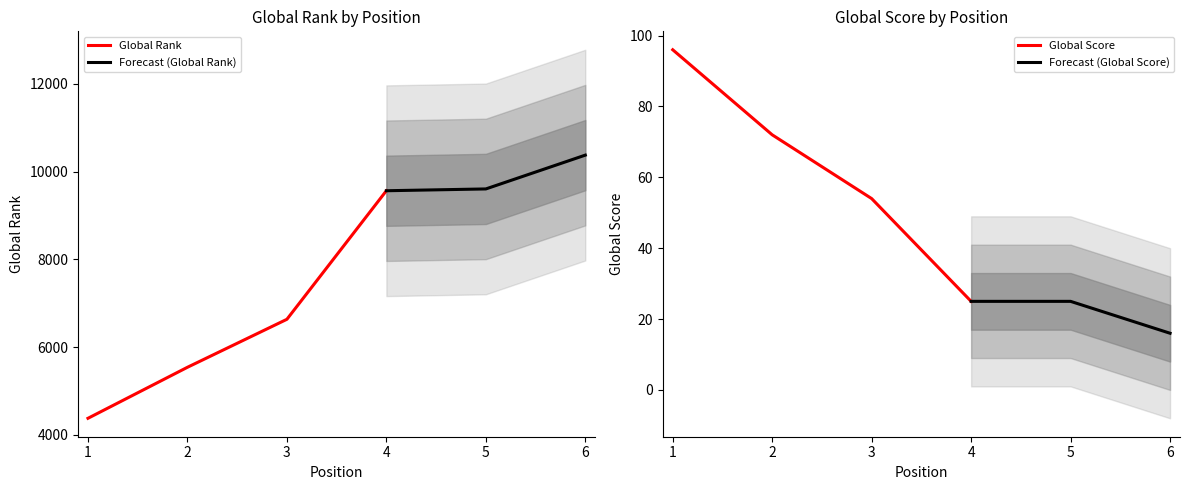

Reading right to left, what are all the values shown in this chart?

Global Rank: 6=10373	5=9603	4=9562	3=6634	2=5541	1=4379
Global Score: 6=16	5=25	4=25	3=54	2=72	1=96